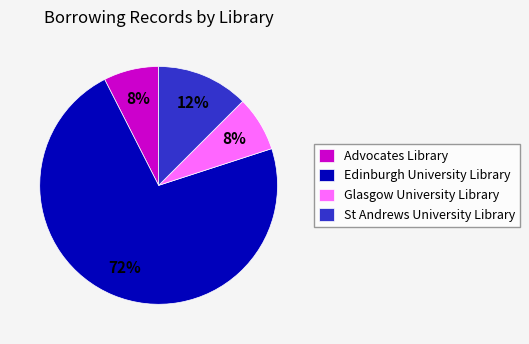

Is it true that Glasgow University Library is 1% of the pie?

False